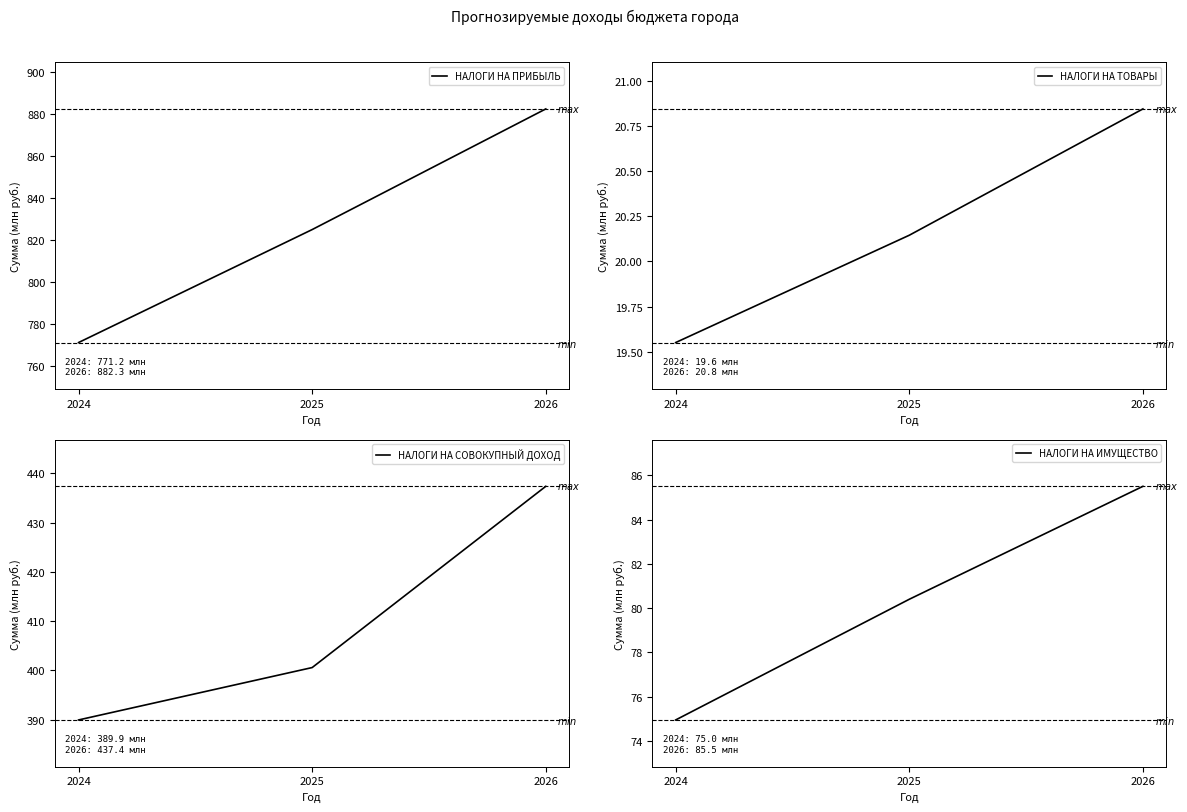

At 2025, list the series in order from largest to smallest.

НАЛОГИ НА ПРИБЫЛЬ, НАЛОГИ НА СОВОКУПНЫЙ ДОХОД, НАЛОГИ НА ИМУЩЕСТВО, НАЛОГИ НА ТОВАРЫ